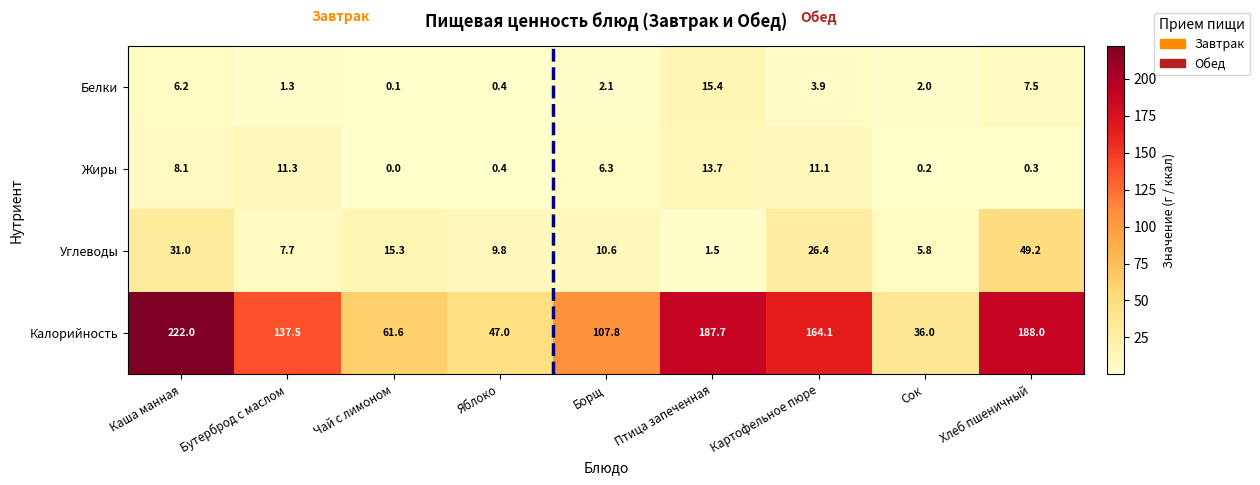

List the series in order of their peak value, highest first.

Калорийность, Углеводы, Белки, Жиры